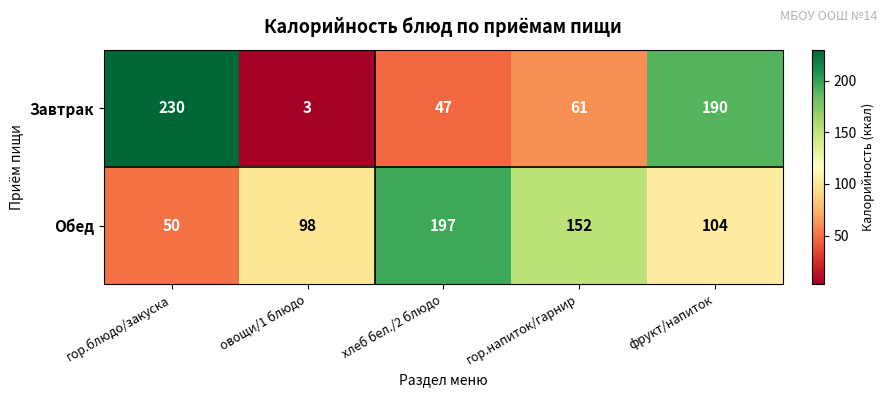

What is the difference between the maximum and minimum values in the Завтрак series?

227